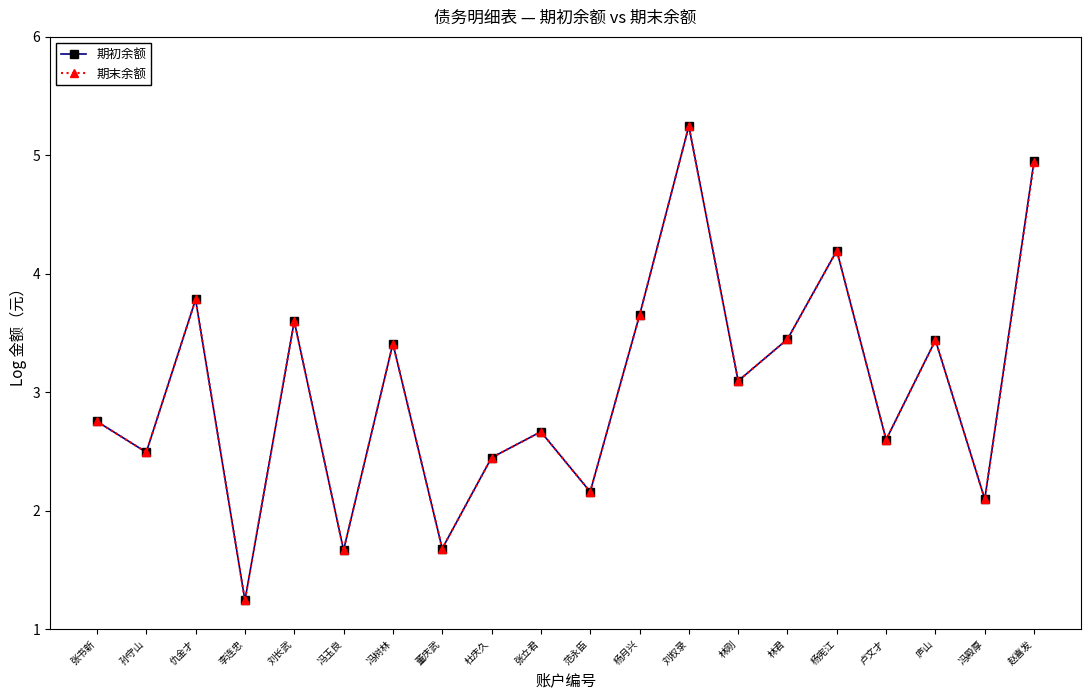

The value of 期初余额 at 刘权录 is 2.5. True or false?

False